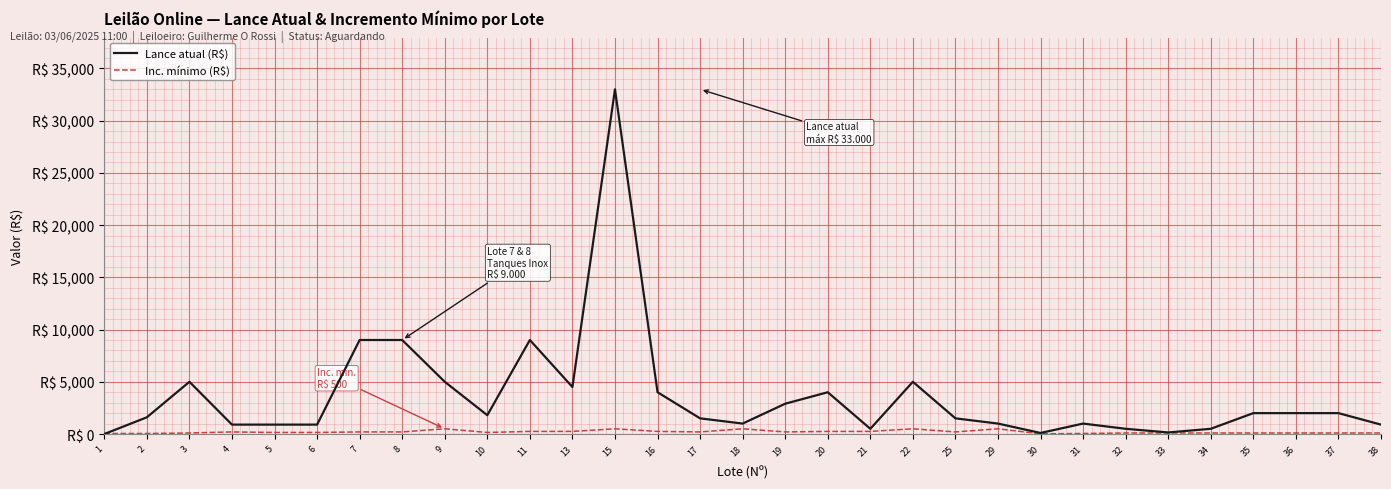

Where does the Lance atual (R$) series first go above 1600?

3